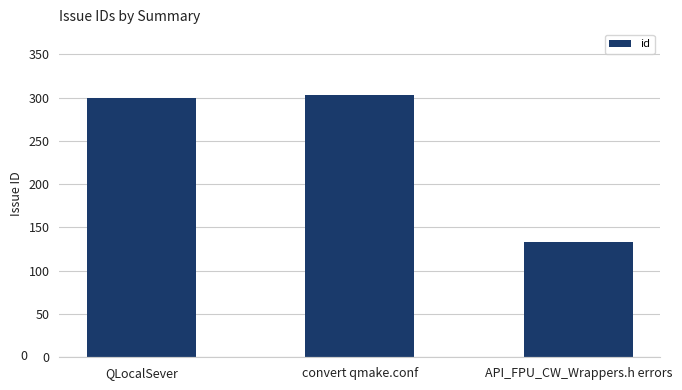

What is the label of the 2nd bar from the right?

convert qmake.conf